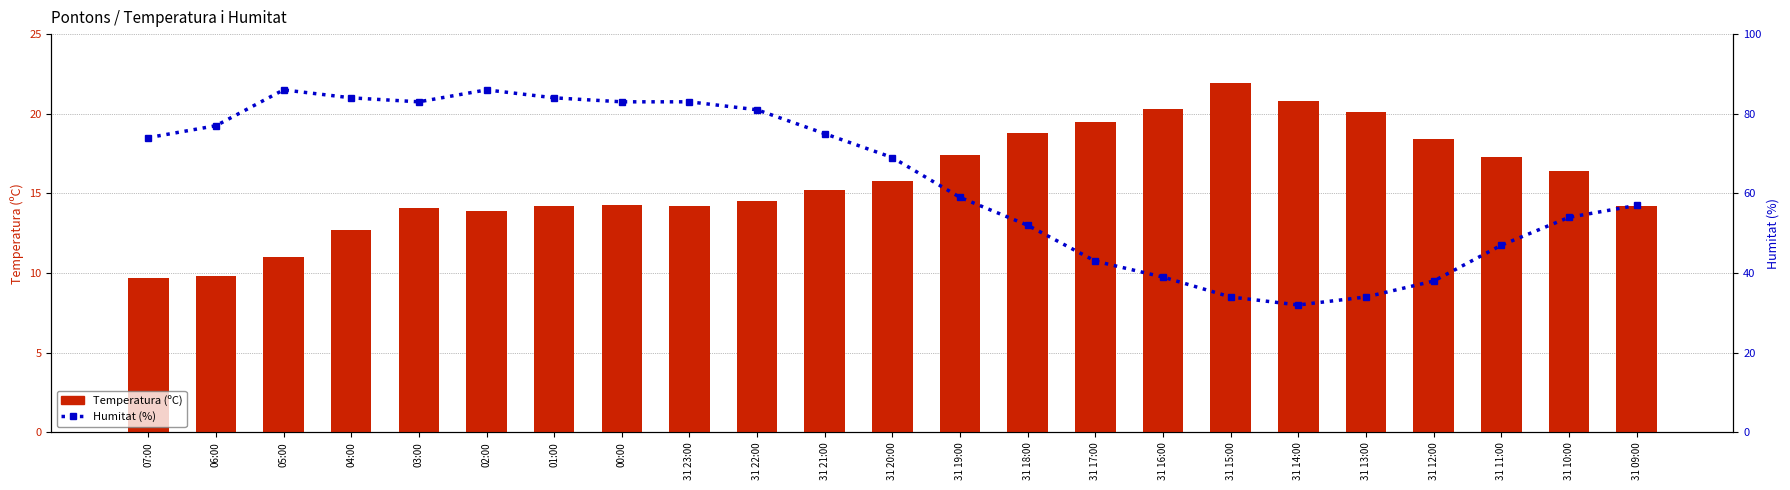

Reading left to right, what are all the values shown in this chart?

Temperatura (ºC): 9.7	9.8	11.0	12.7	14.1	13.9	14.2	14.3	14.2	14.5	15.2	15.8	17.4	18.8	19.5	20.3	21.9	20.8	20.1	18.4	17.3	16.4	14.2
Humitat (%): 74.0	77.0	86.0	84.0	83.0	86.0	84.0	83.0	83.0	81.0	75.0	69.0	59.0	52.0	43.0	39.0	34.0	32.0	34.0	38.0	47.0	54.0	57.0